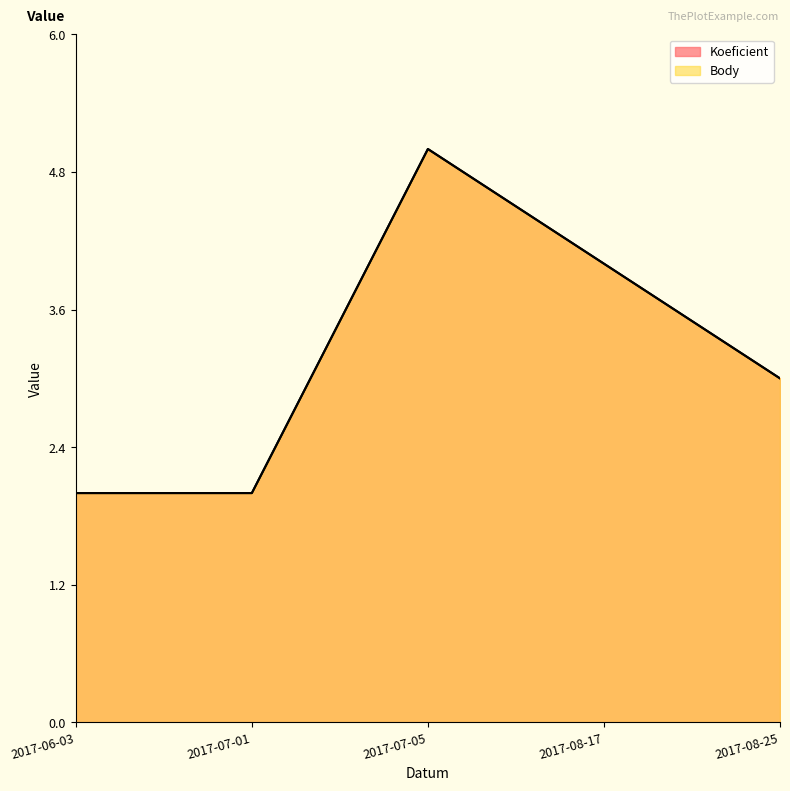

What position from the right is 2017-07-01?

4